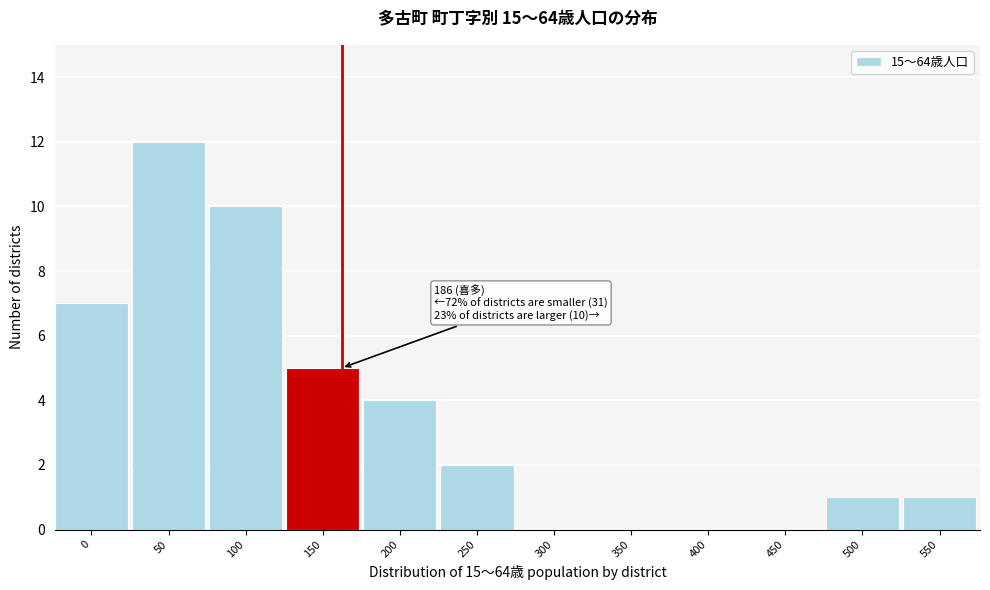

Reading right to left, what are all the values shown in this chart?

550=1	500=1	450=0	400=0	350=0	300=0	250=2	200=4	150=5	100=10	50=12	0=7